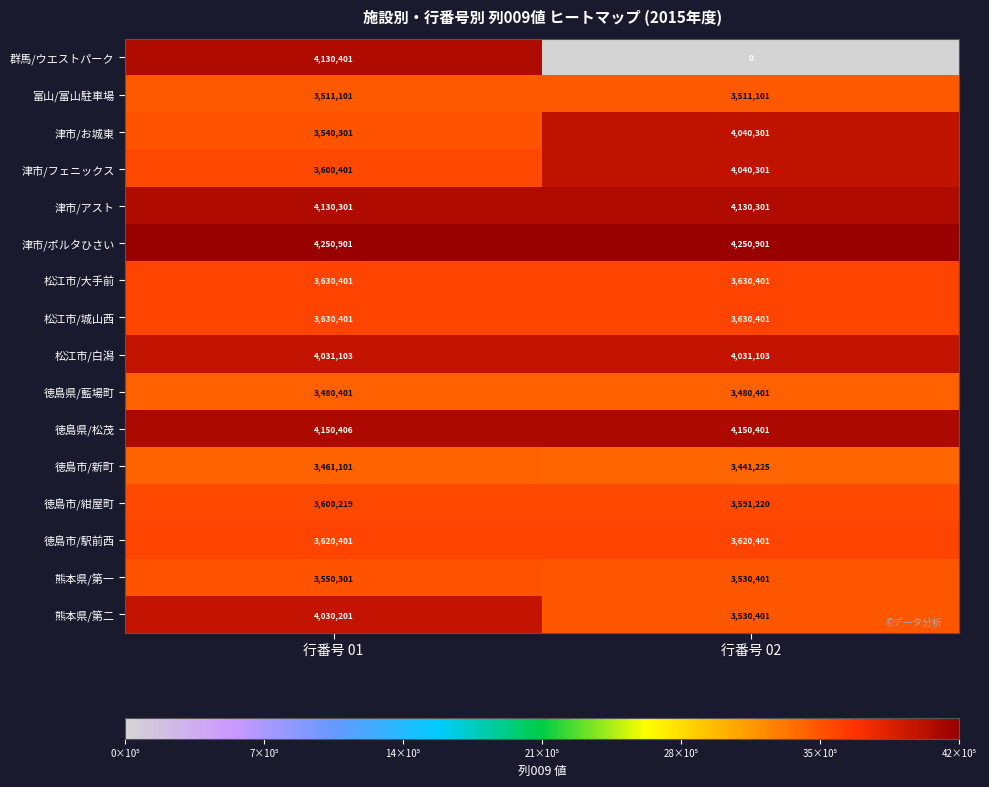

The 徳島市/紺屋町 series shows 5953128 at 行番号 02. True or false?

False